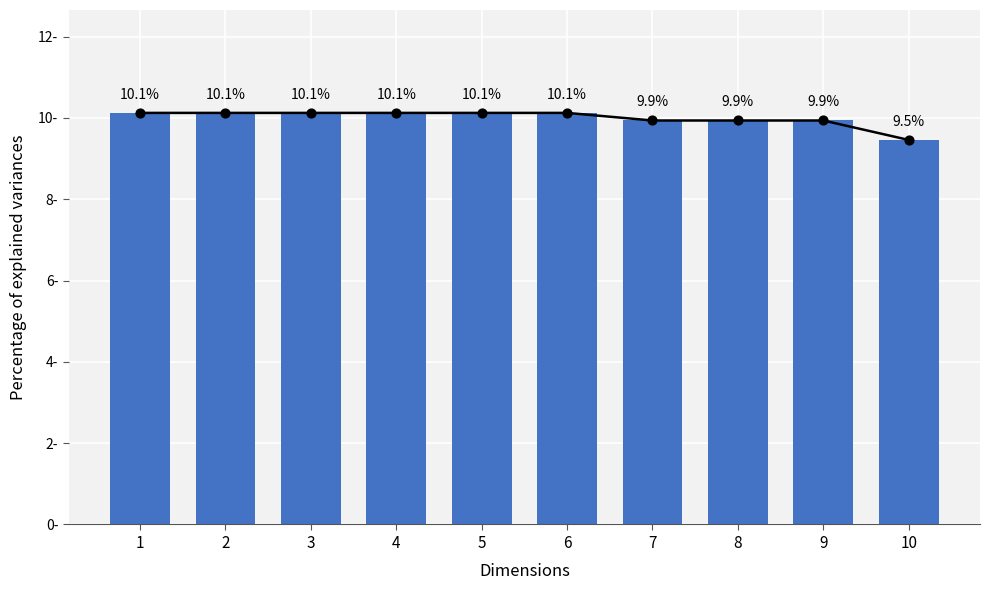

What is the ratio of the value at 10 to the value at 9?

1.0